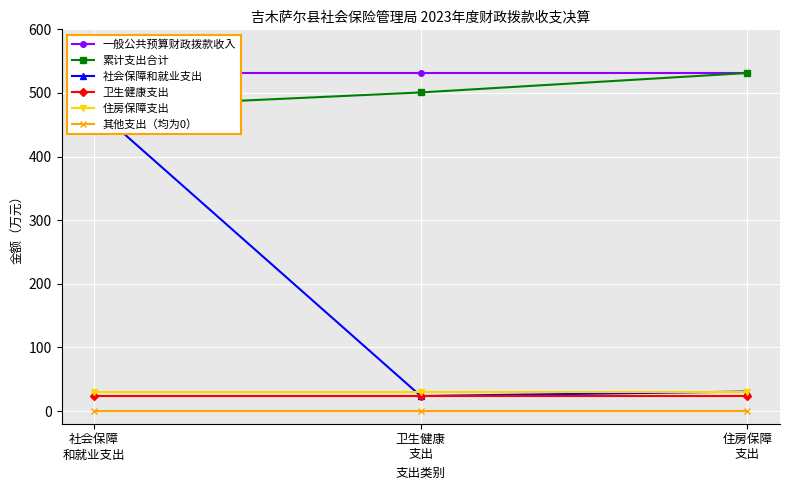

Where is 社会保障和就业支出 nearest to the value 250?

住房保障
支出